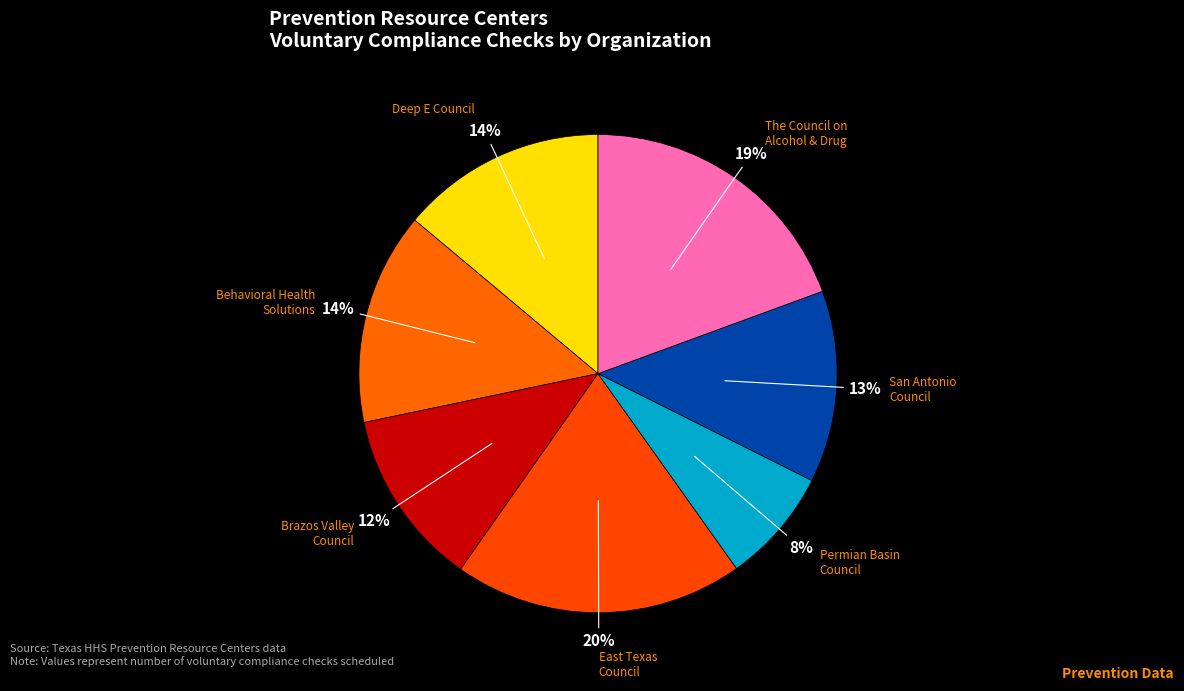

True or false: Permian Basin Council accounts for 8% of the total.

True